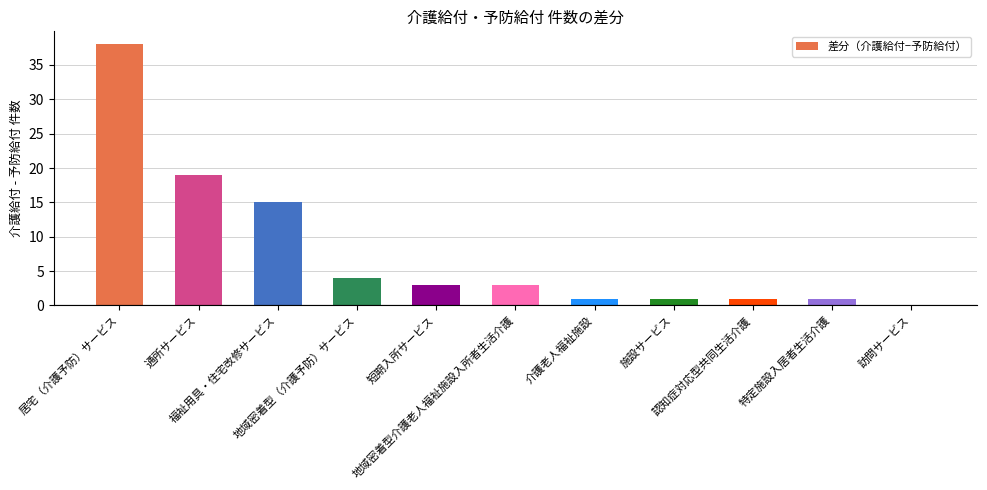

Which label corresponds to the largest value in the chart?

居宅（介護予防）サービス